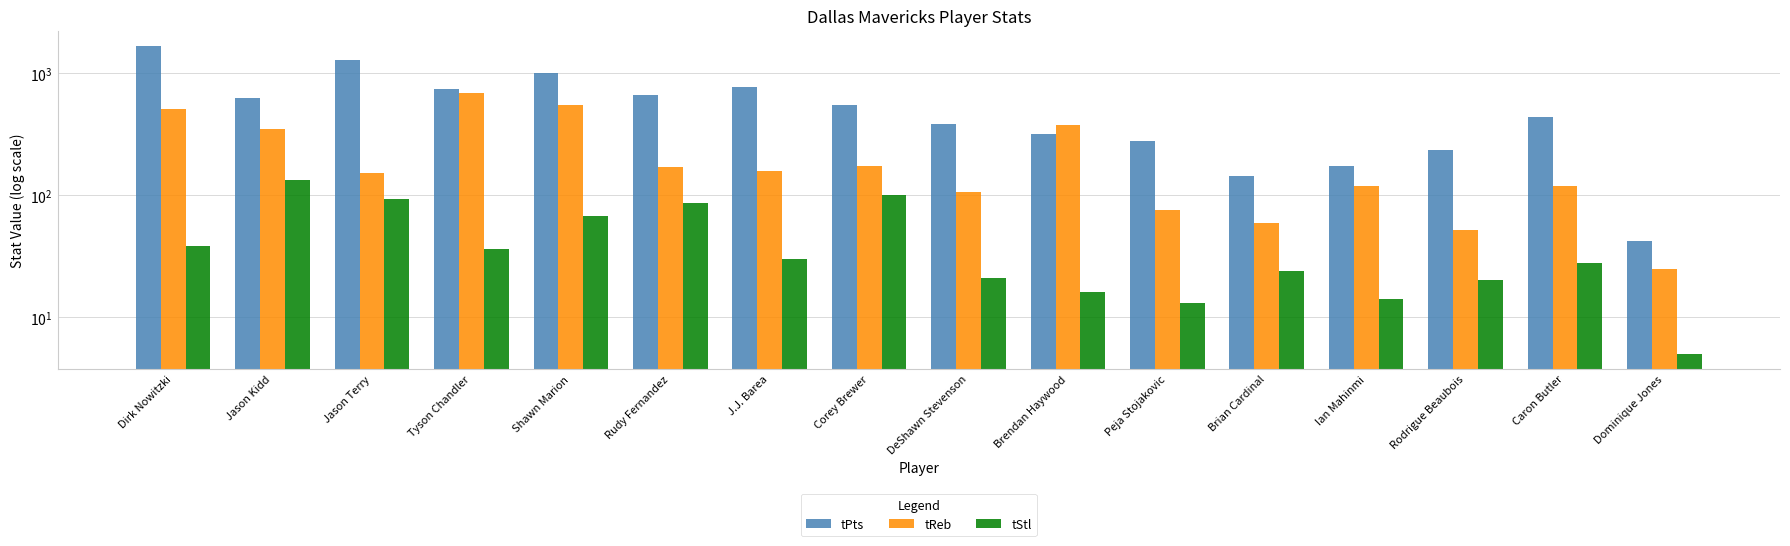

What is the value of the tStl bar at the 2nd from the left?

134